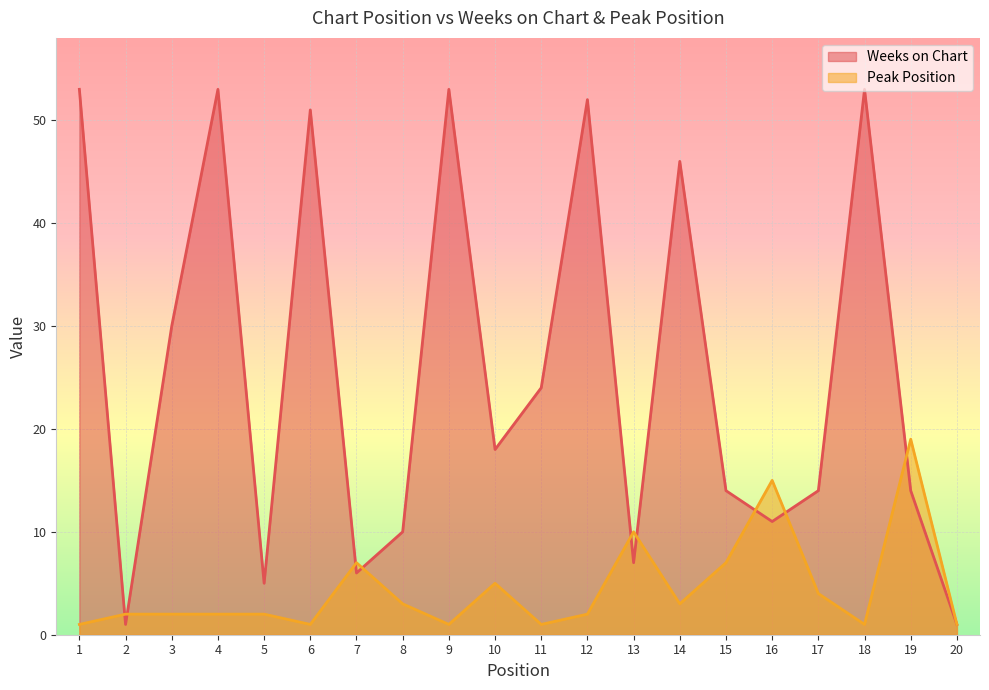

What is the difference between the Peak Position values at 10 and 4?

3